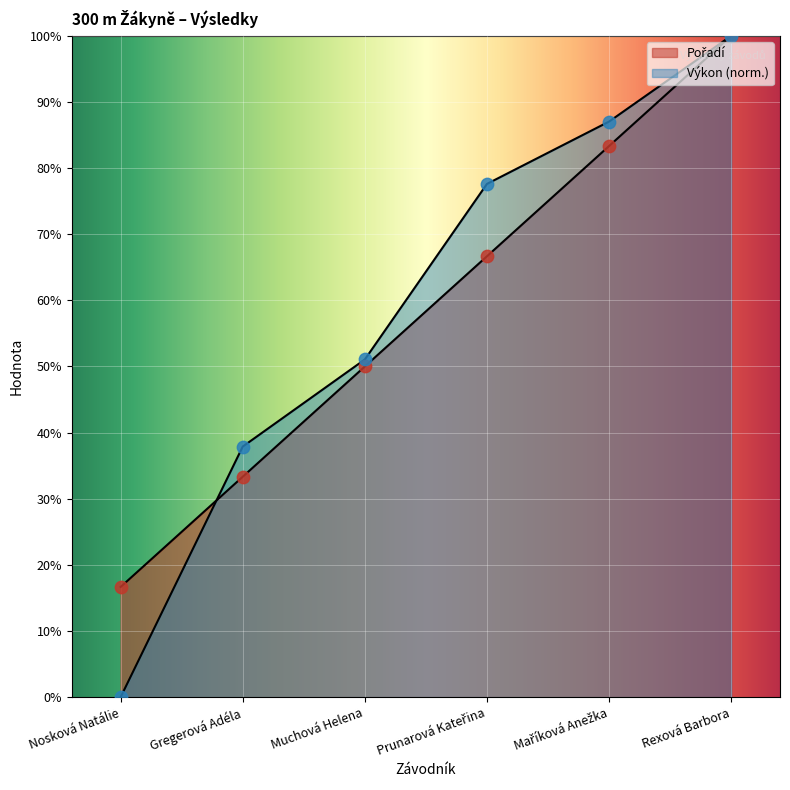

Which series has the largest total across all categories?

Výkon